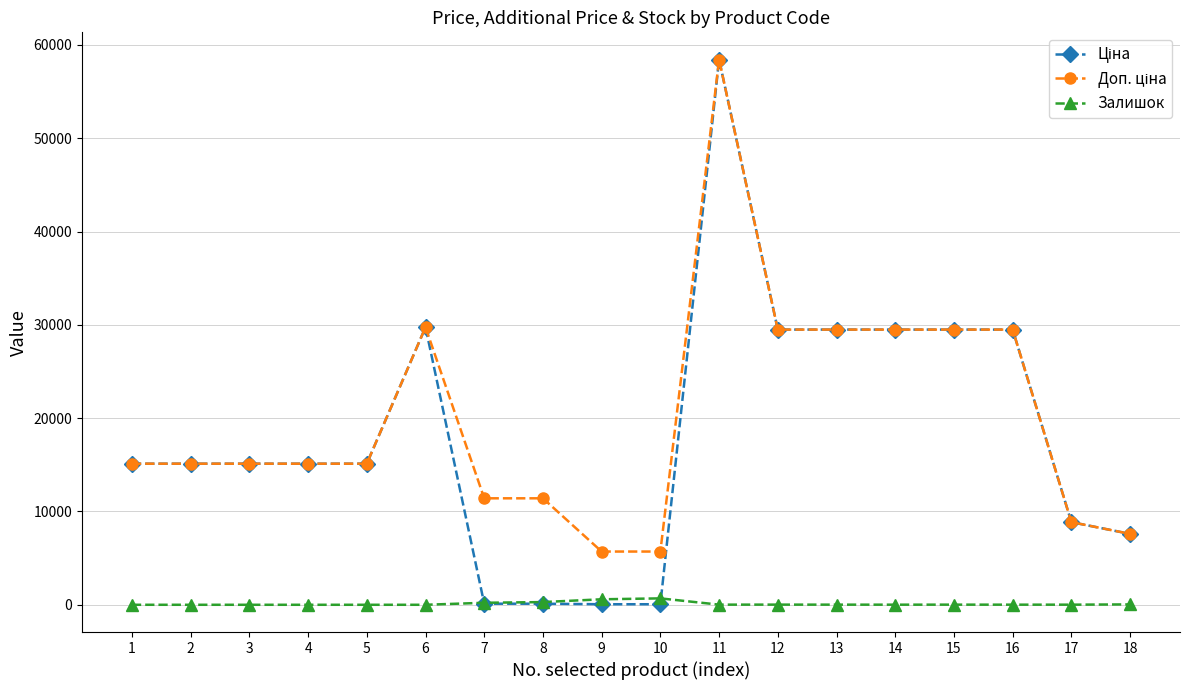

What is the total value across all series at 6?

59494.5